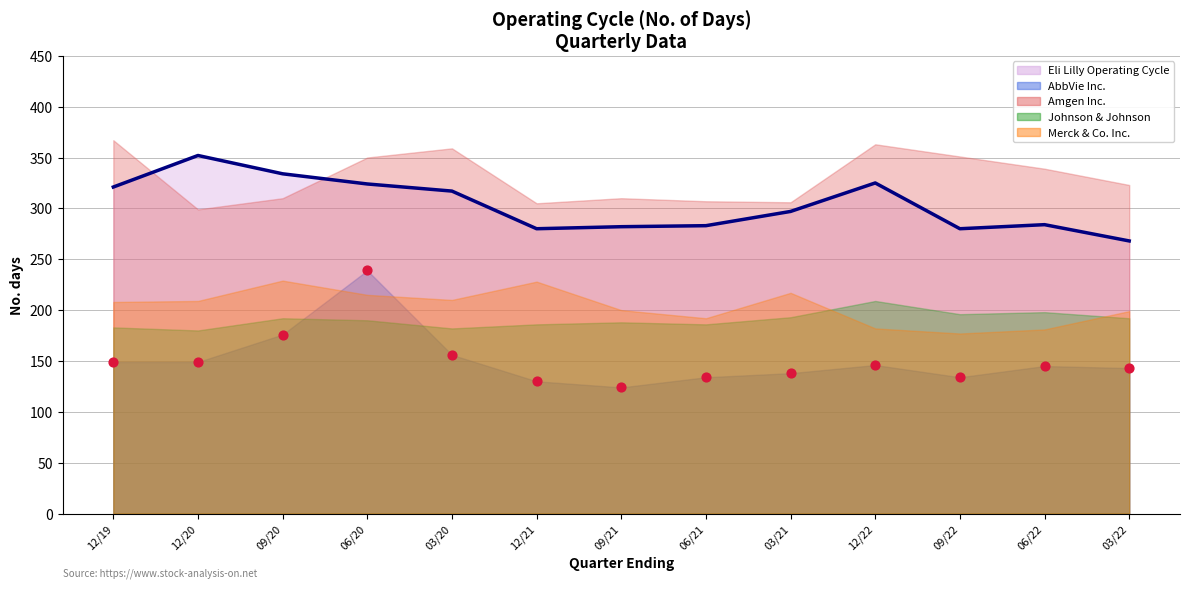

What is the total value across all series at 2022-06-30?

1147